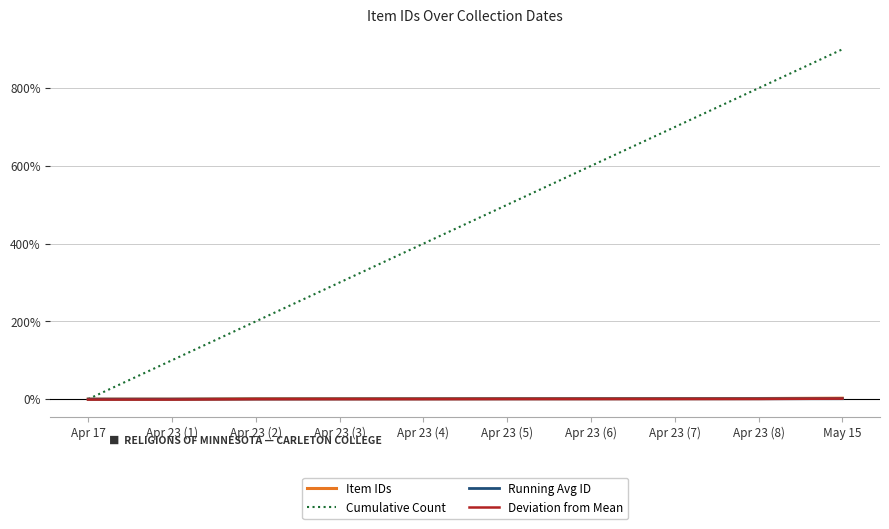

Is the value of Cumulative Count at Apr 23 (5) greater than the value of Deviation from Mean at Apr 23 (1)?

Yes